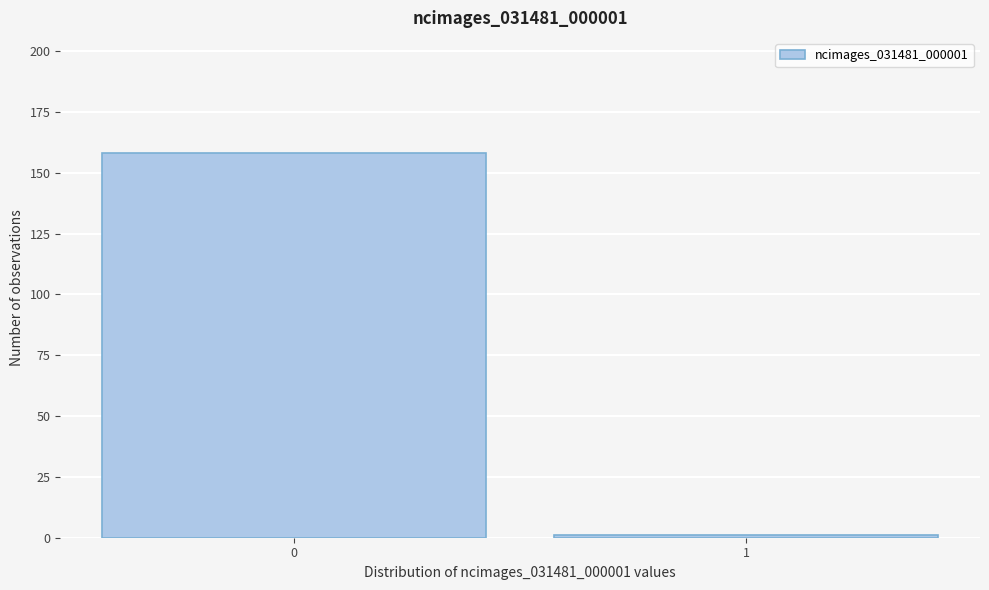

Reading left to right, list all the values displayed in this chart.

158	1